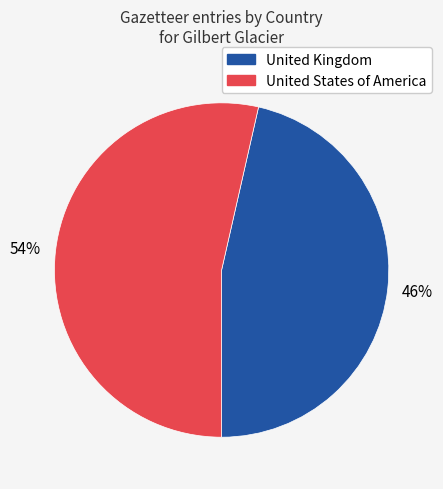

Count the number of slices in the pie.

2